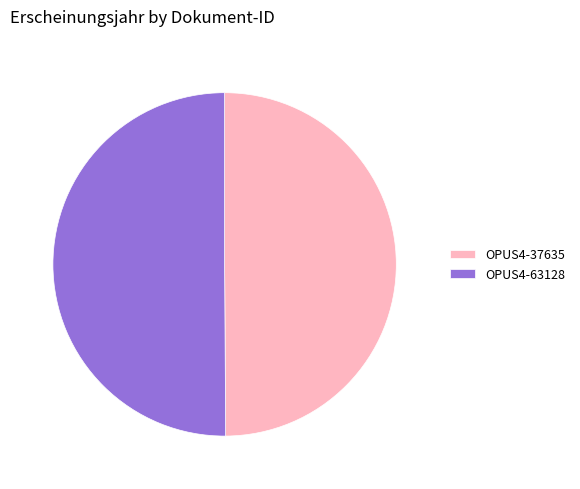

Combined, do OPUS4-63128 and OPUS4-37635 account for over 50%?

Yes